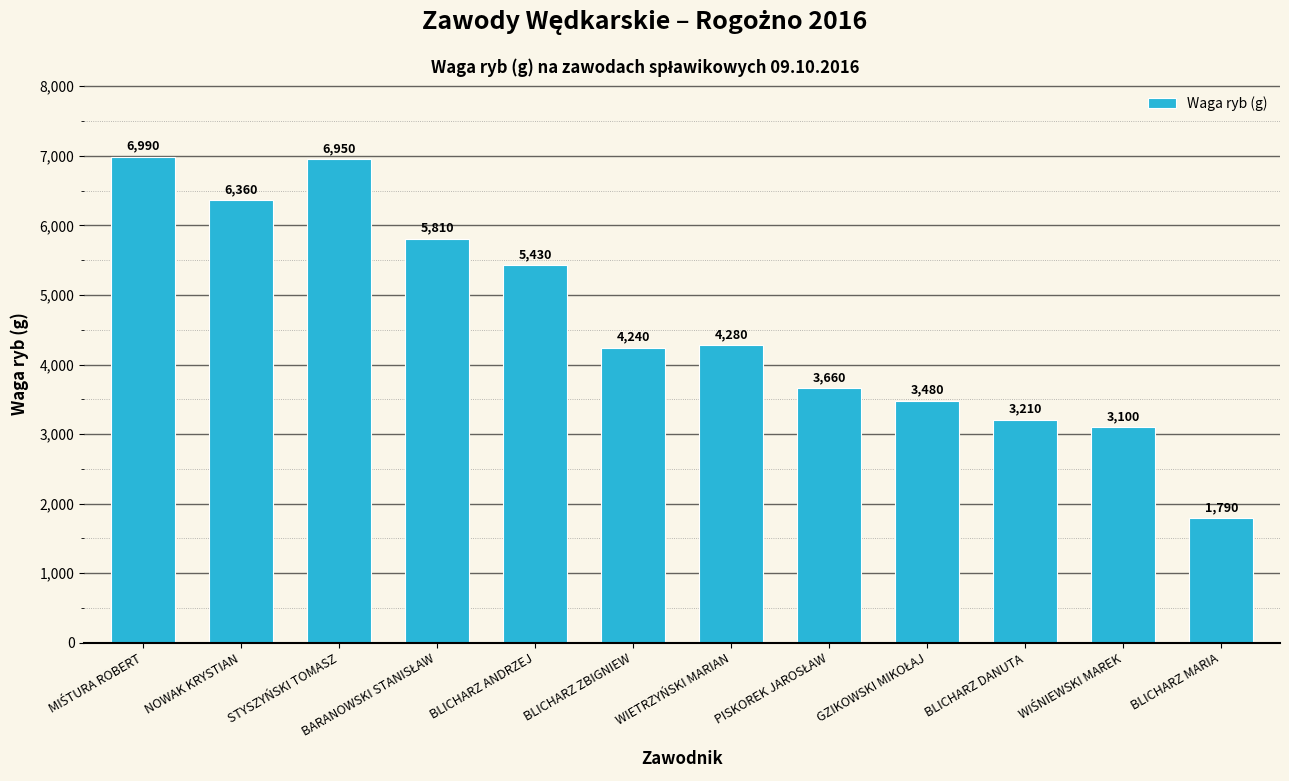

True or false: the data shows 6950 at STYSZYŃSKI TOMASZ.

True